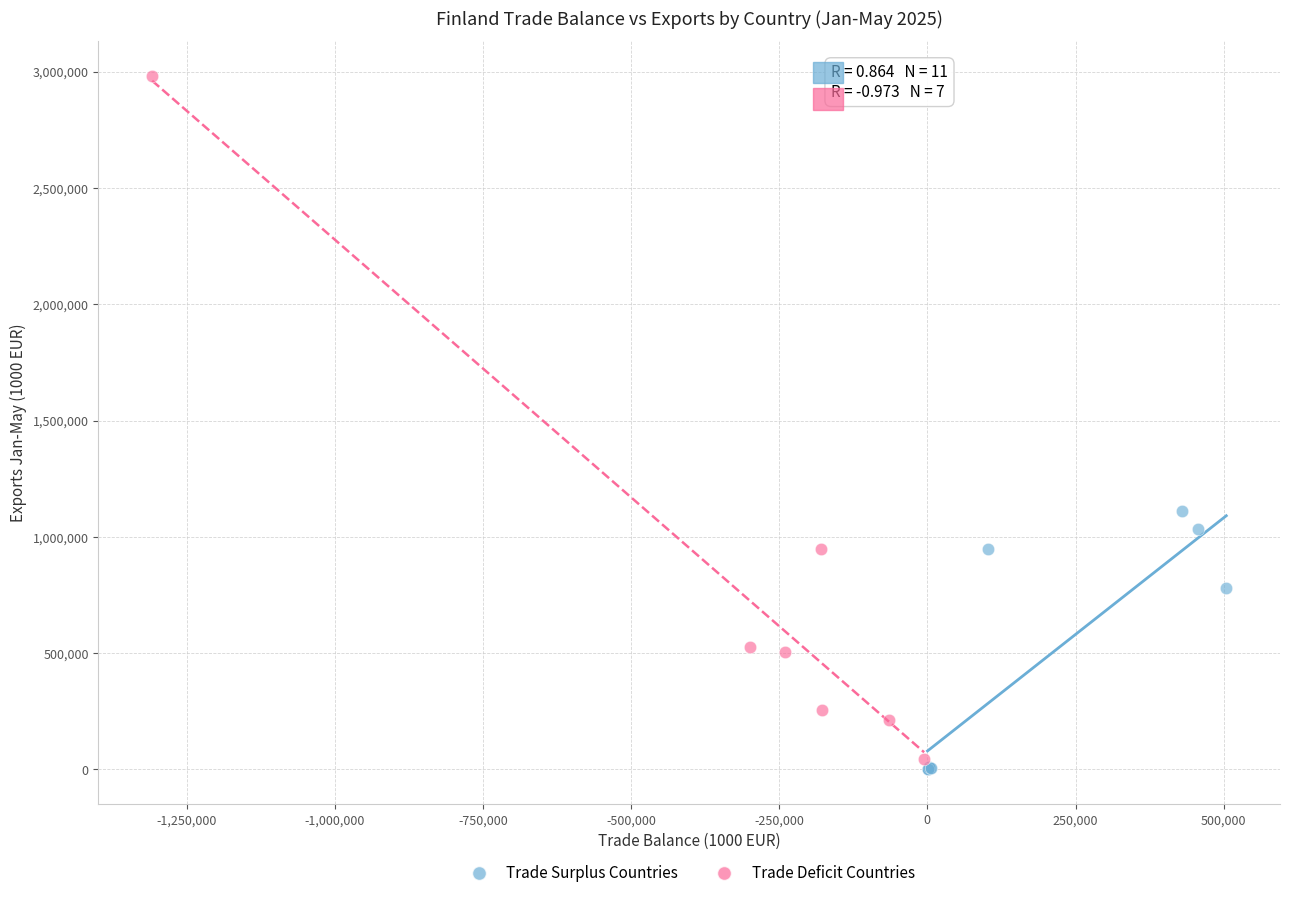

Which series reaches the maximum Y coordinate?

Trade Deficit Countries